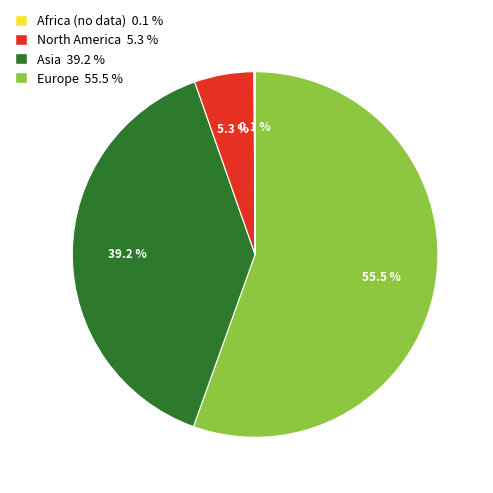

Does any single category account for the majority?

Yes